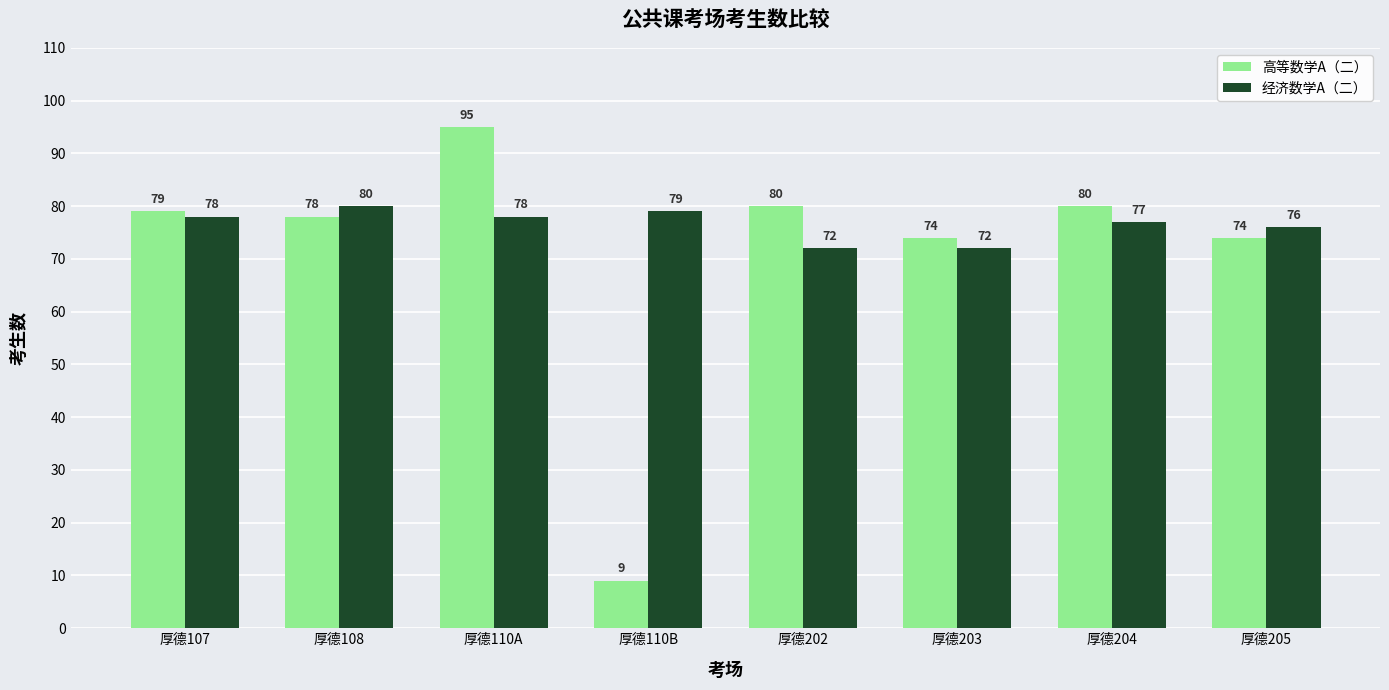

Reading right to left, transcribe all the data shown in this chart.

高等数学A（二）: 74	80	74	80	9	95	78	79
经济数学A（二）: 76	77	72	72	79	78	80	78